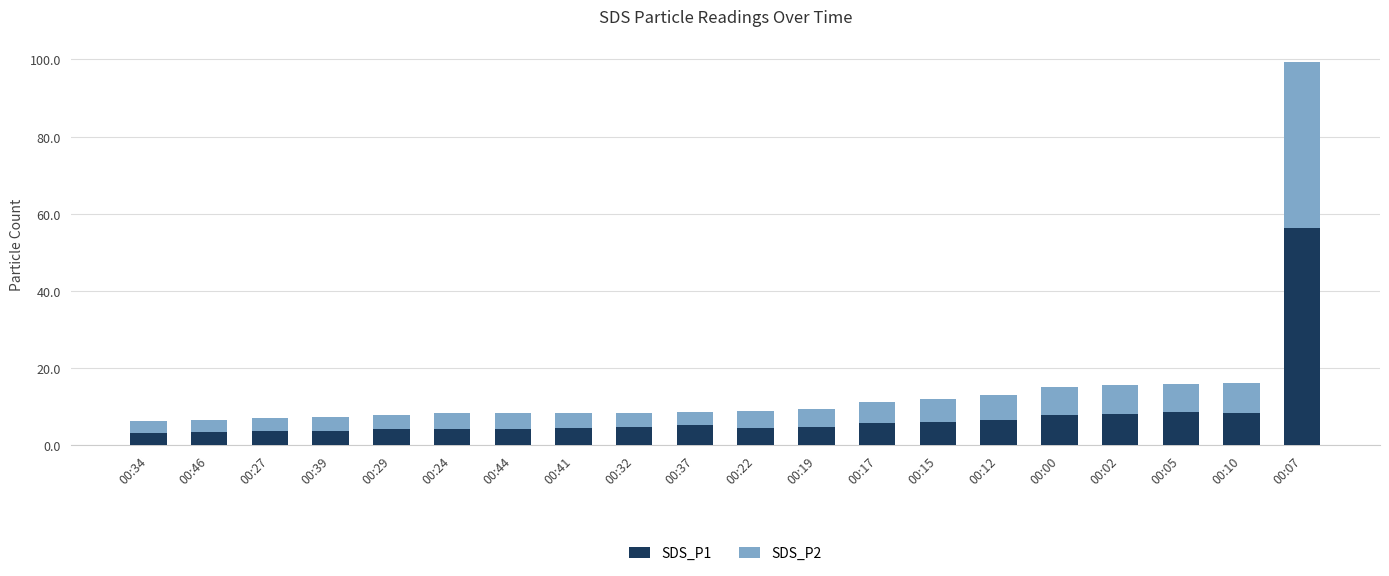

How many series are shown in this chart?

2